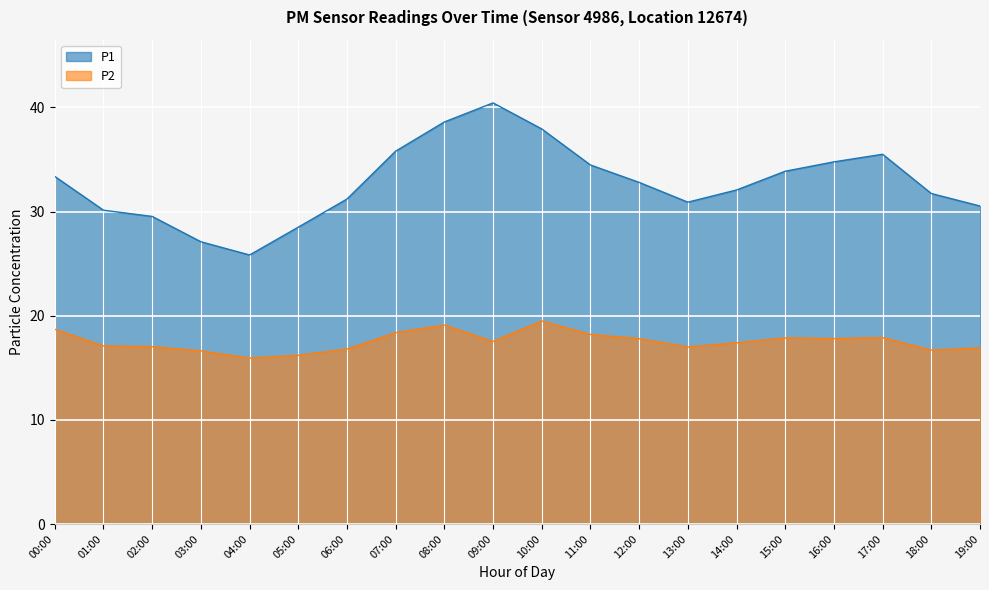

Which series has the largest range (max minus min)?

P1